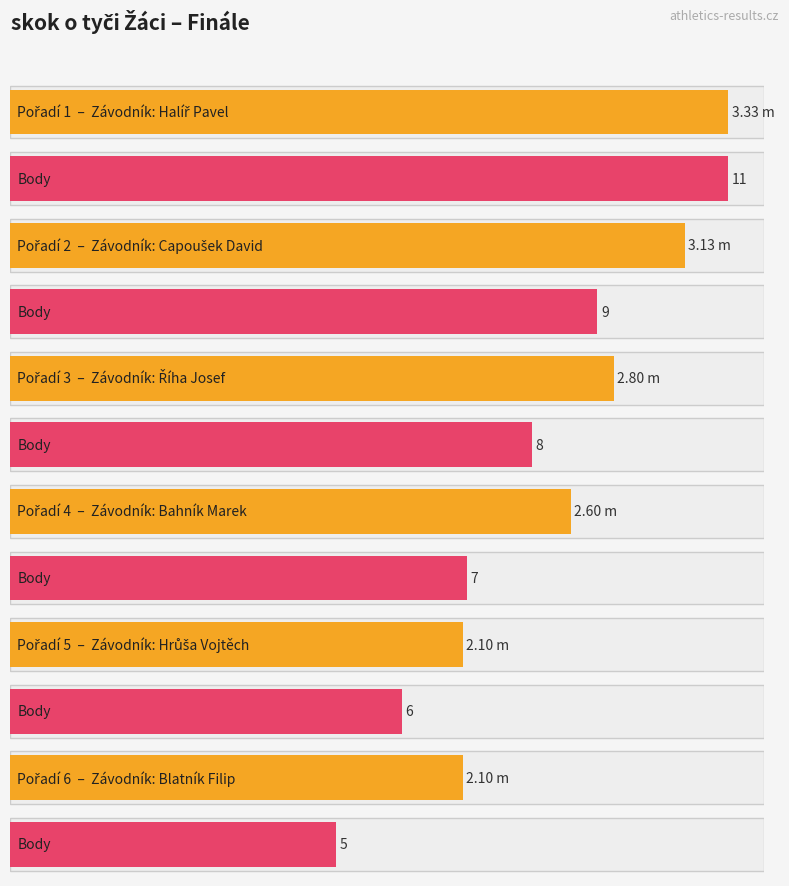

What is the minimum value for Výkon?

2.1